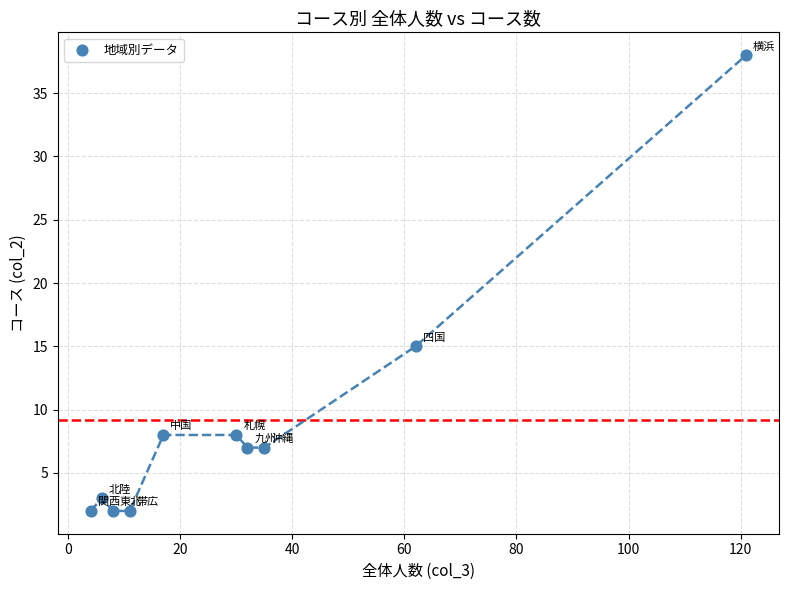

What is the range of Y values (max minus min)?

36